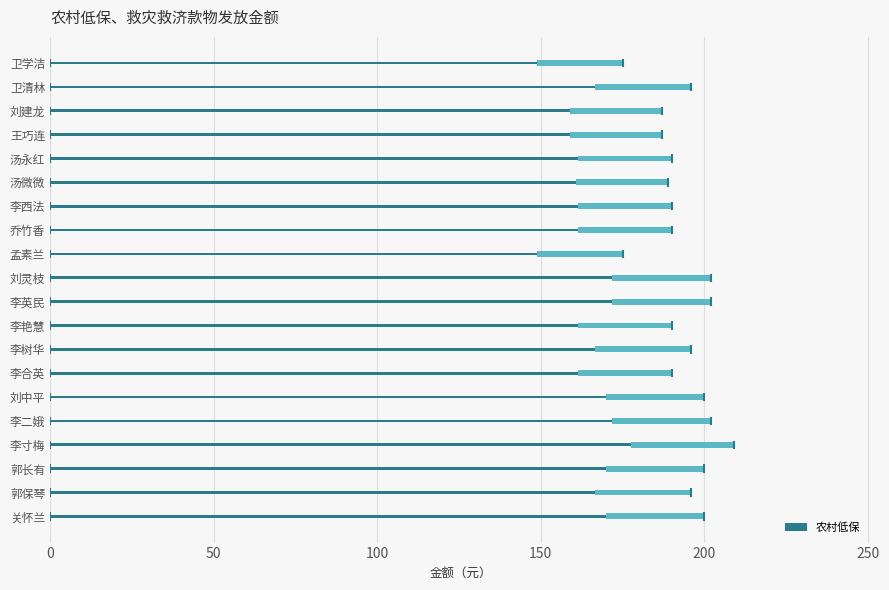

Does the chart contain any negative values?

No